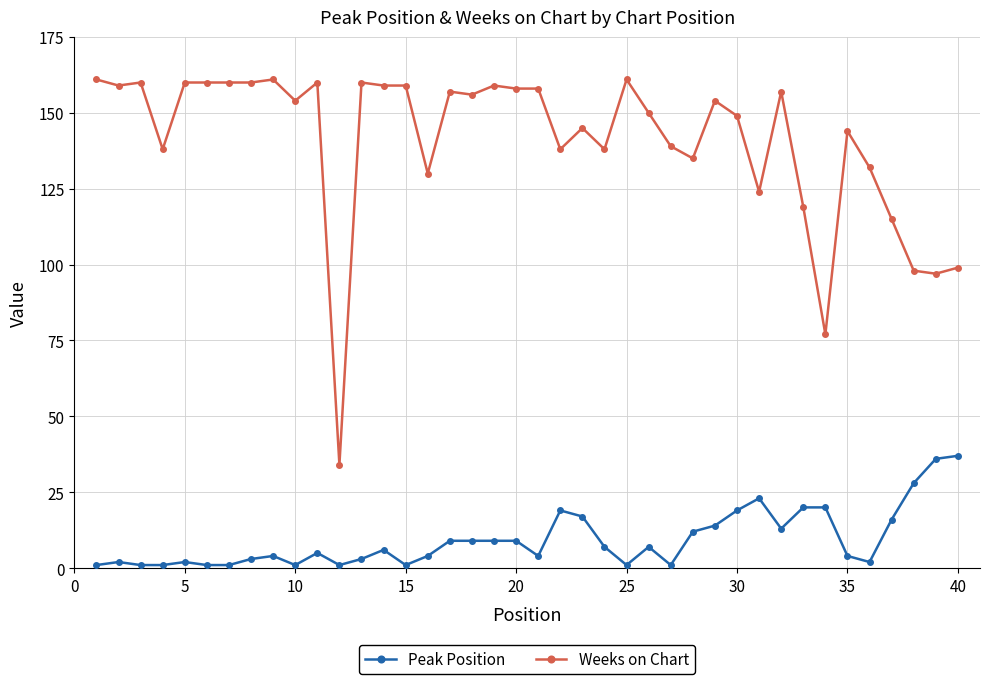

At how many categories does at least one series exceed 25?

40